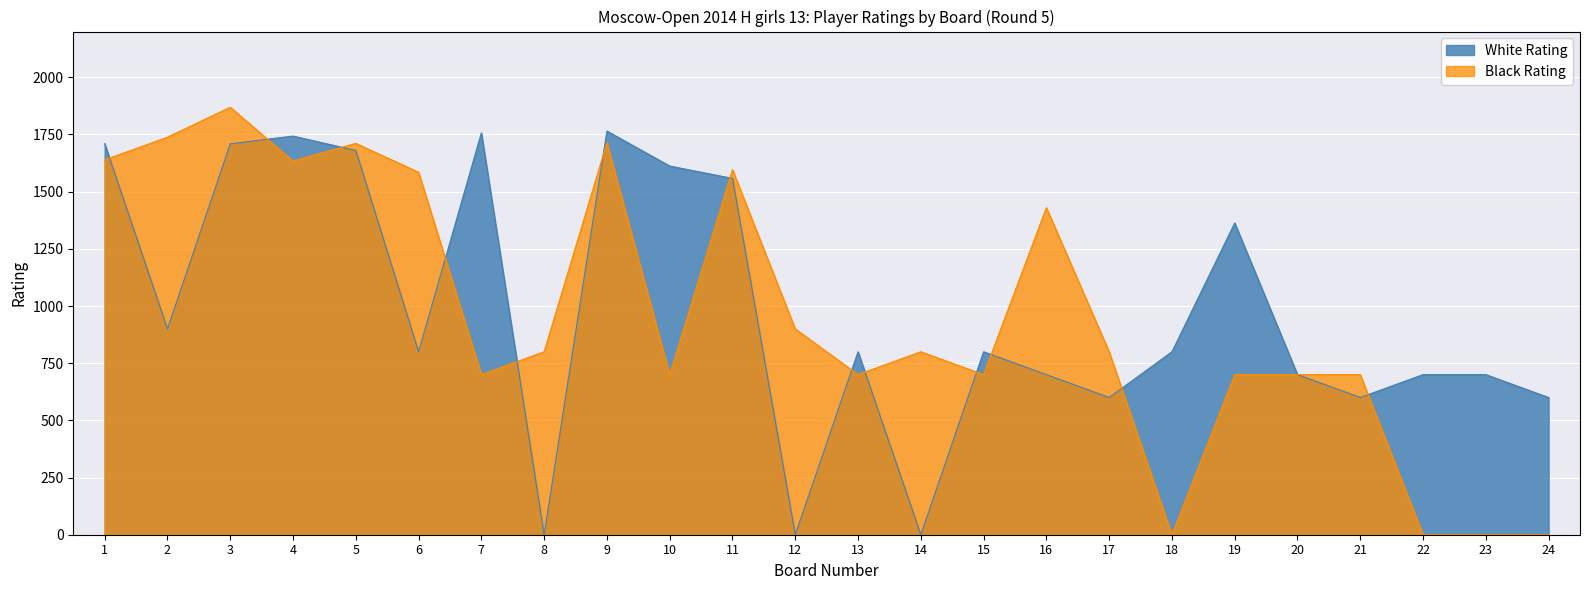

At how many categories does at least one series exceed 588?

24